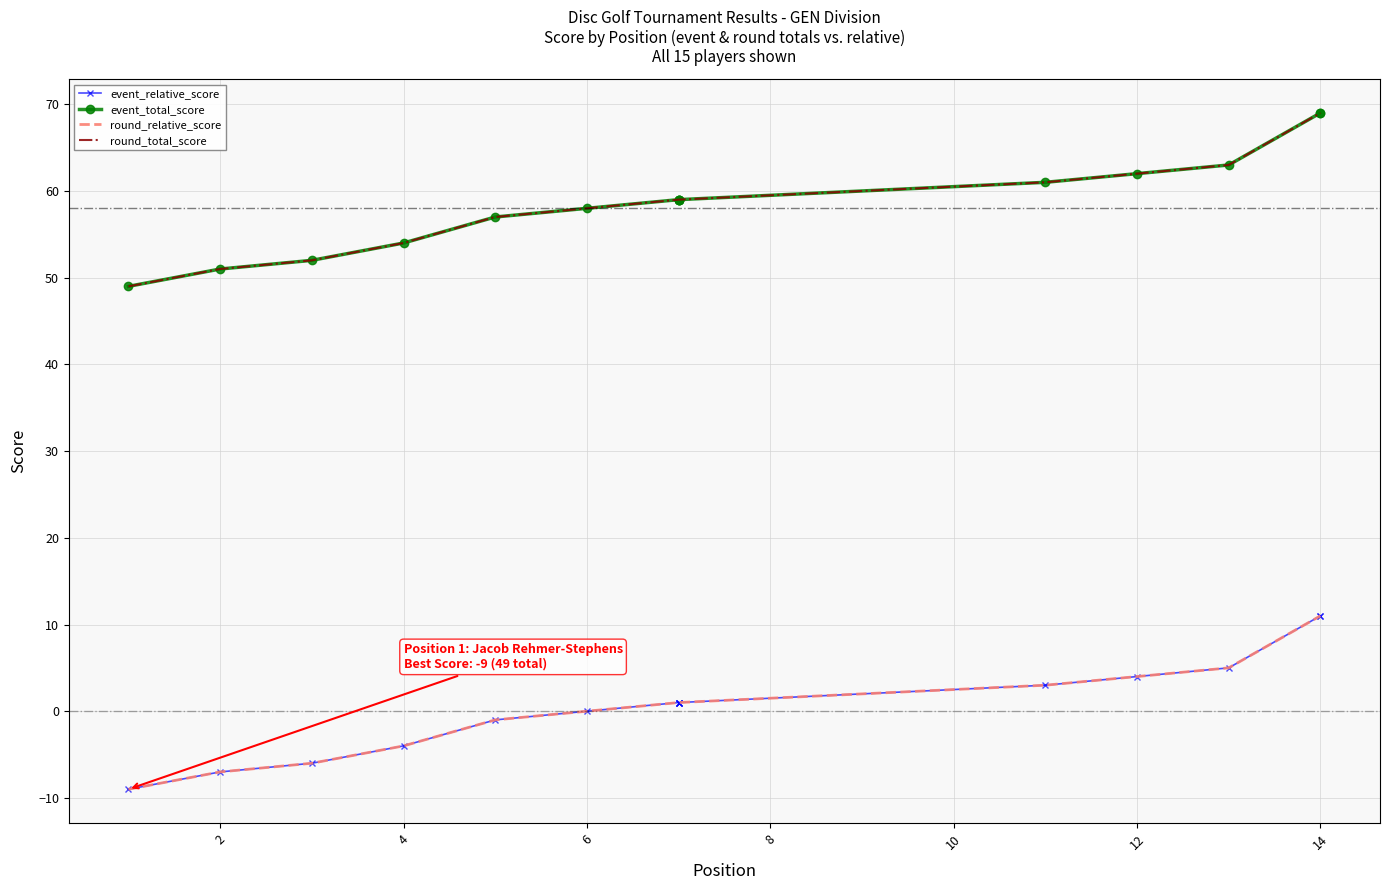

True or false: round_relative_score has more than 2 interior local peaks.

False